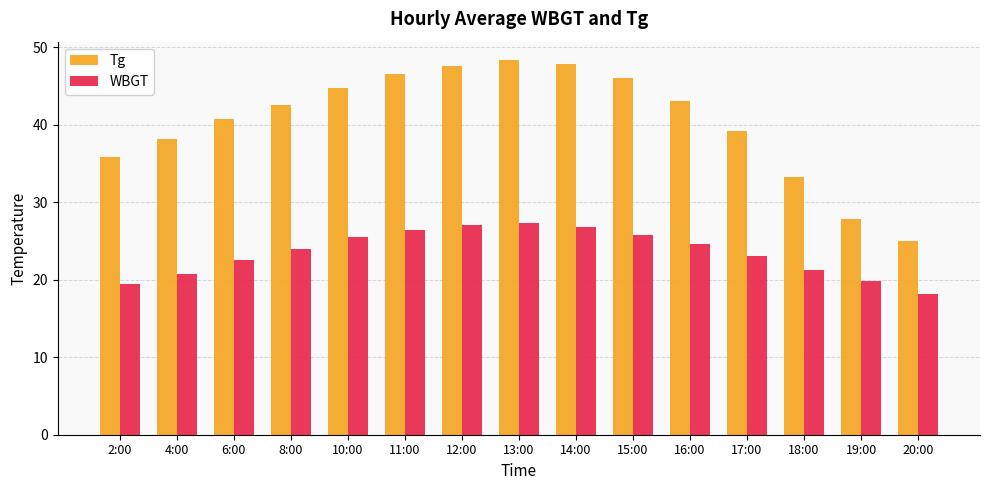

What is the total value across all series at 14:00?

74.6